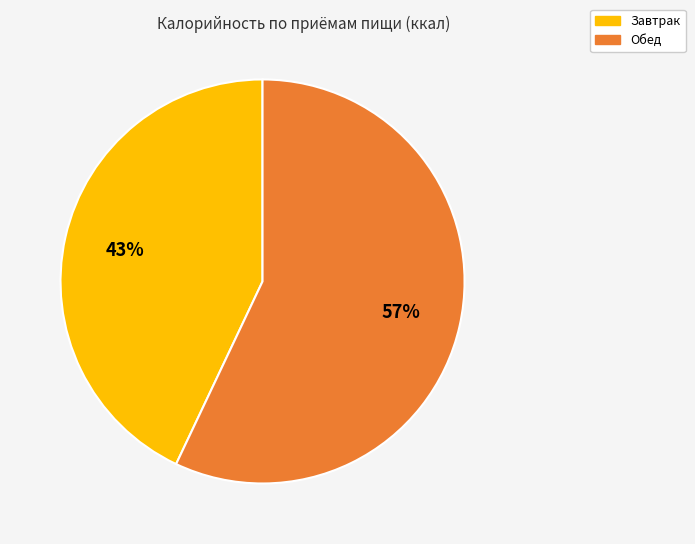

Does any single category account for the majority?

Yes